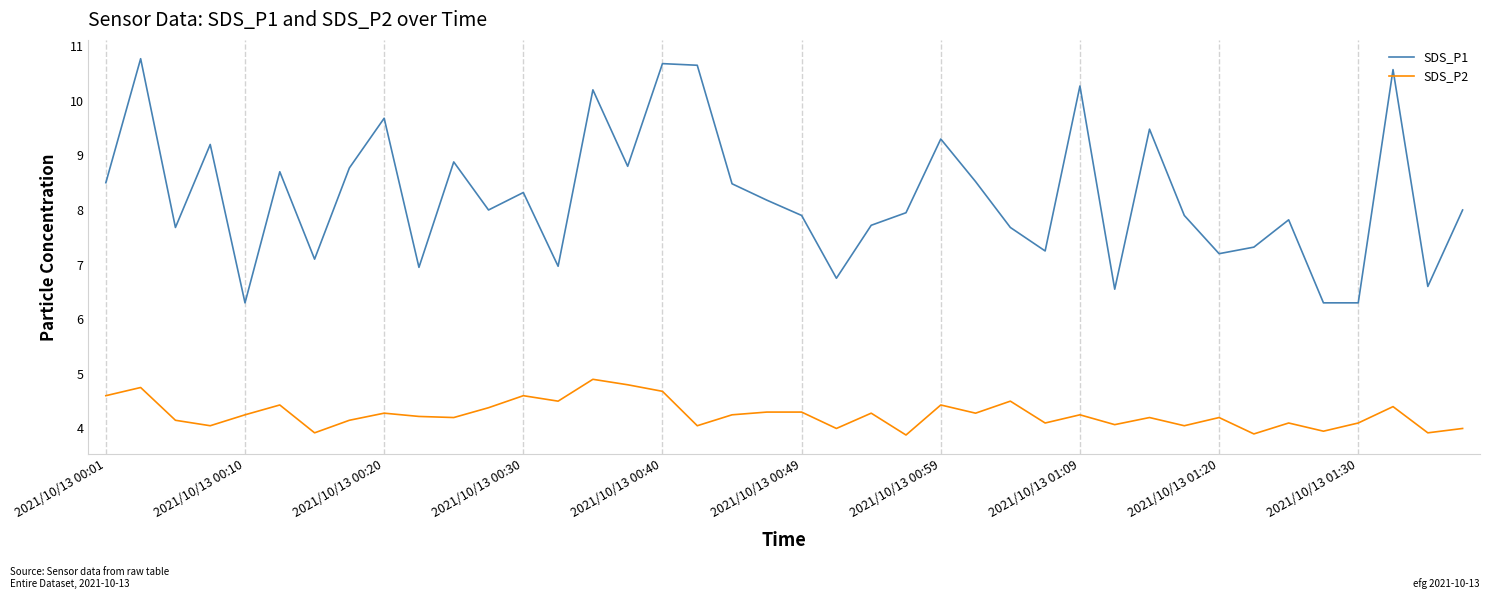

What is the lowest value of the SDS_P2 series?

3.9